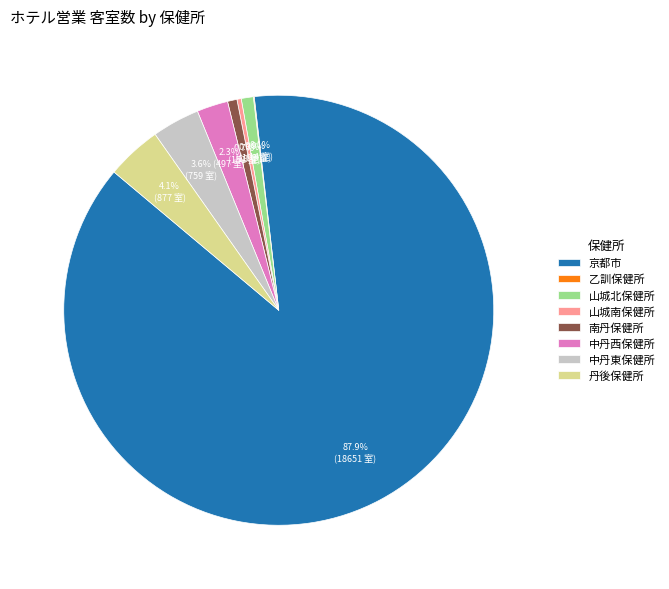

Between 丹後保健所 and 山城北保健所, which is larger?

丹後保健所